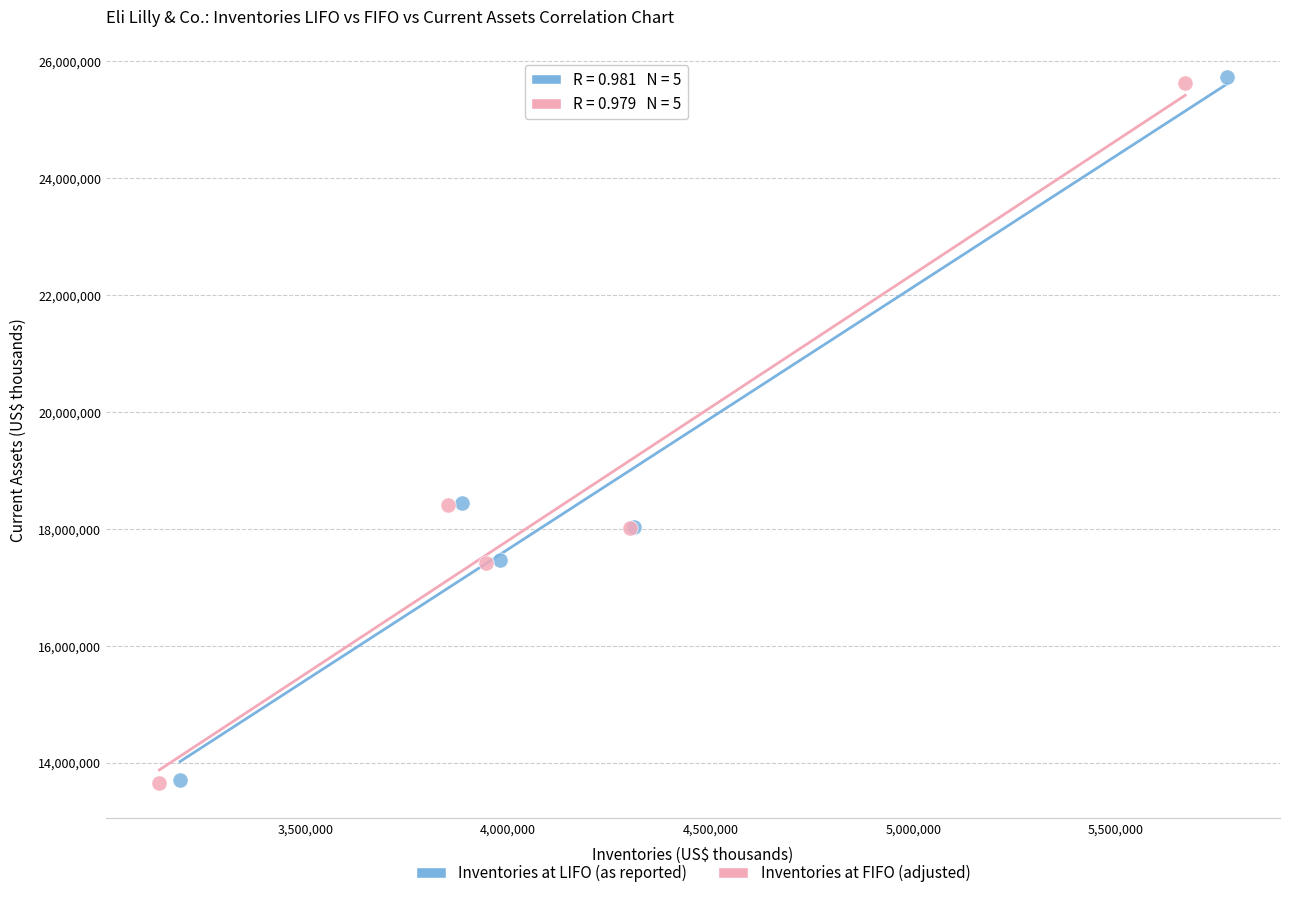

Which series has the widest spread of Y values?

Inventories at LIFO (as reported)